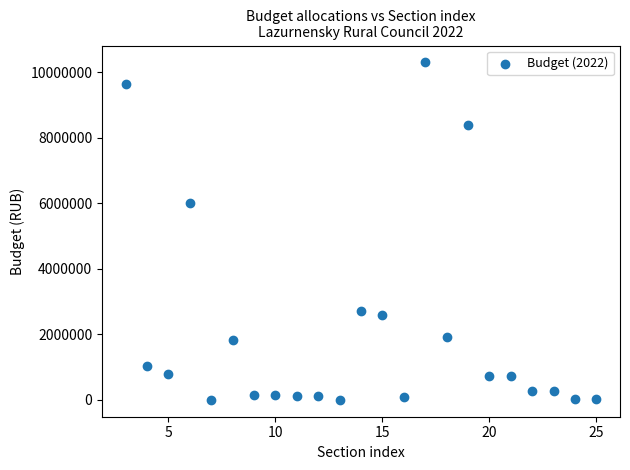

What Y value in the scatter plot is closest to 5149283?

6014620.7